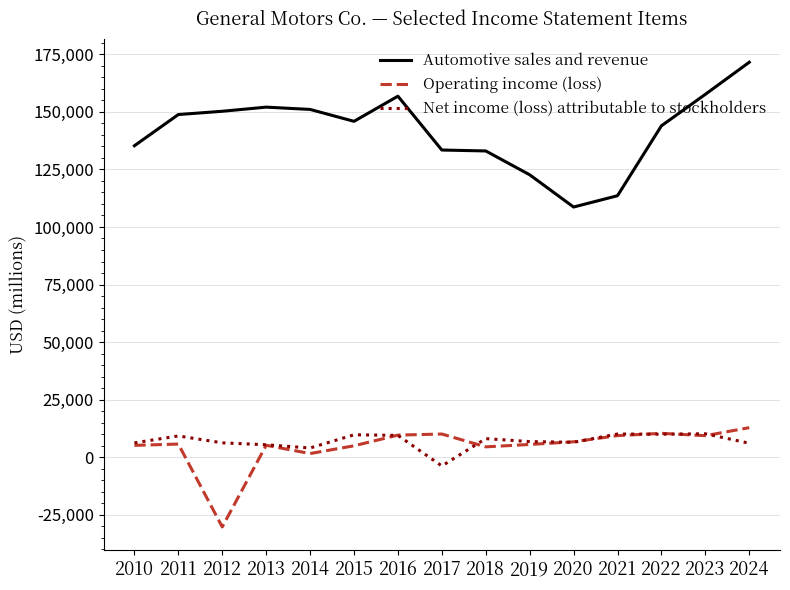

What are all the series names shown in the legend?

Automotive sales and revenue, Operating income (loss), Net income (loss) attributable to stockholders